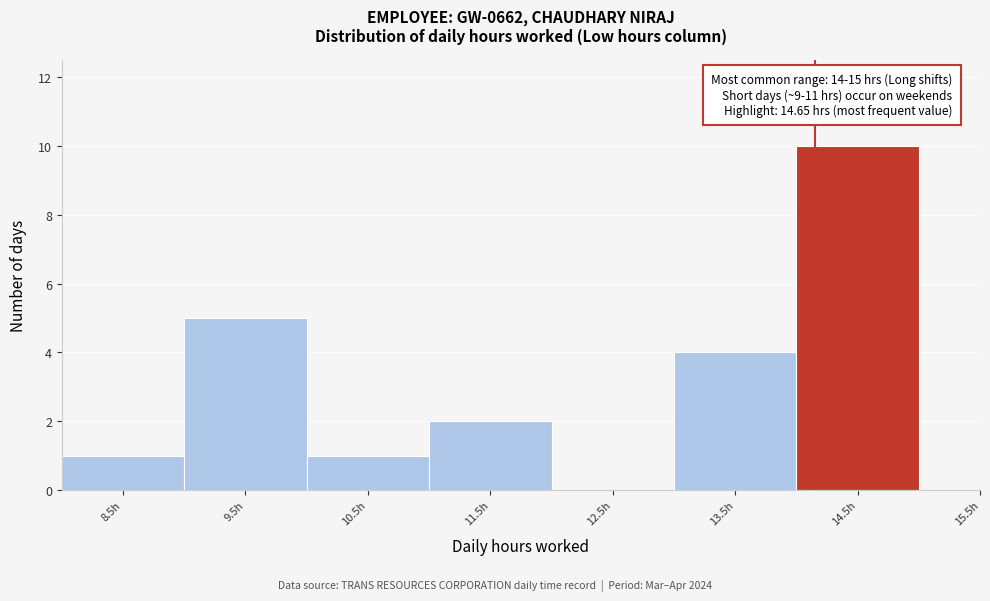

Reading left to right, what are all the values shown in this chart?

8.5h=1	9.5h=5	10.5h=1	11.5h=2	12.5h=0	13.5h=4	14.5h=10	15.5h=0